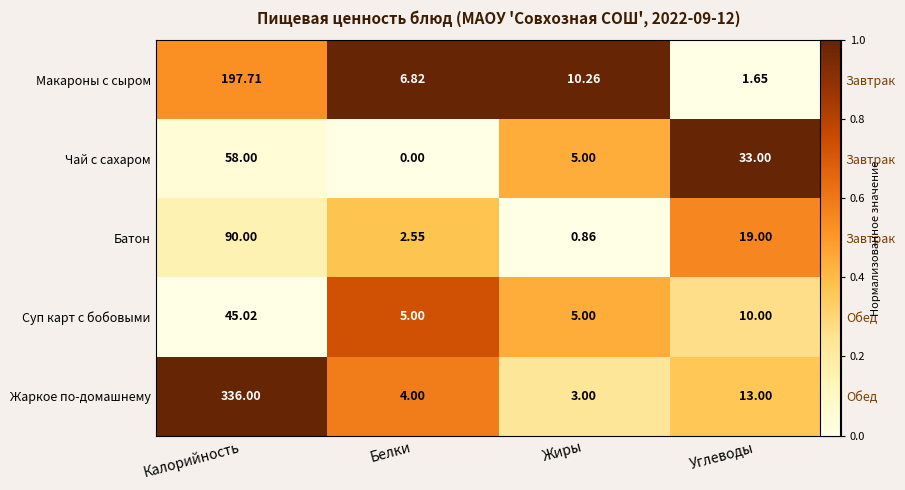

Which label corresponds to the smallest value in the chart?

Углеводы